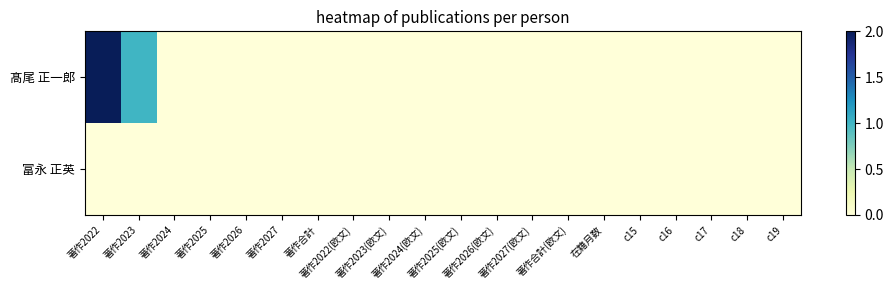

Reading left to right, transcribe all the data shown in this chart.

髙尾 正一郎: 著作2022=2	著作2023=1	著作2024=0	著作2025=0	著作2026=0	著作2027=0	著作合計=0	著作2022(欧文)=0	著作2023(欧文)=0	著作2024(欧文)=0	著作2025(欧文)=0	著作2026(欧文)=0	著作2027(欧文)=0	著作合計(欧文)=0	在籍月数=0	c15=0	c16=0	c17=0	c18=0	c19=0
富永 正英: 著作2022=0	著作2023=0	著作2024=0	著作2025=0	著作2026=0	著作2027=0	著作合計=0	著作2022(欧文)=0	著作2023(欧文)=0	著作2024(欧文)=0	著作2025(欧文)=0	著作2026(欧文)=0	著作2027(欧文)=0	著作合計(欧文)=0	在籍月数=0	c15=0	c16=0	c17=0	c18=0	c19=0